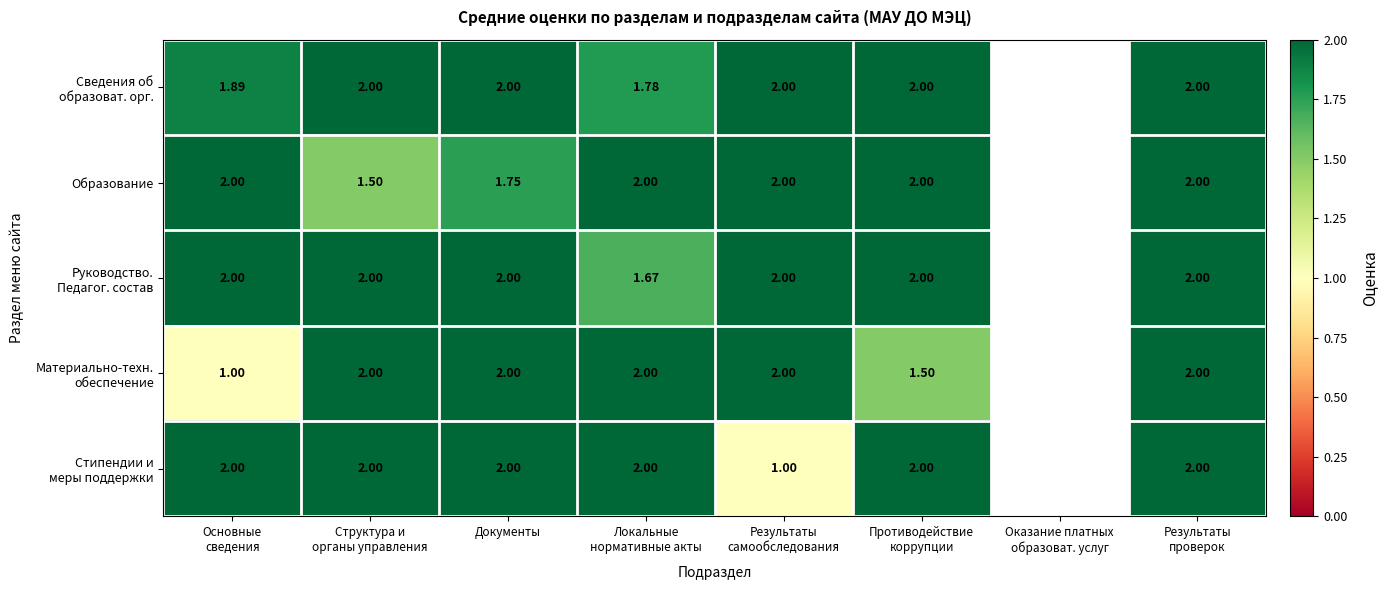

How many positive values does the Сведения об образоват. орг. series have?

7